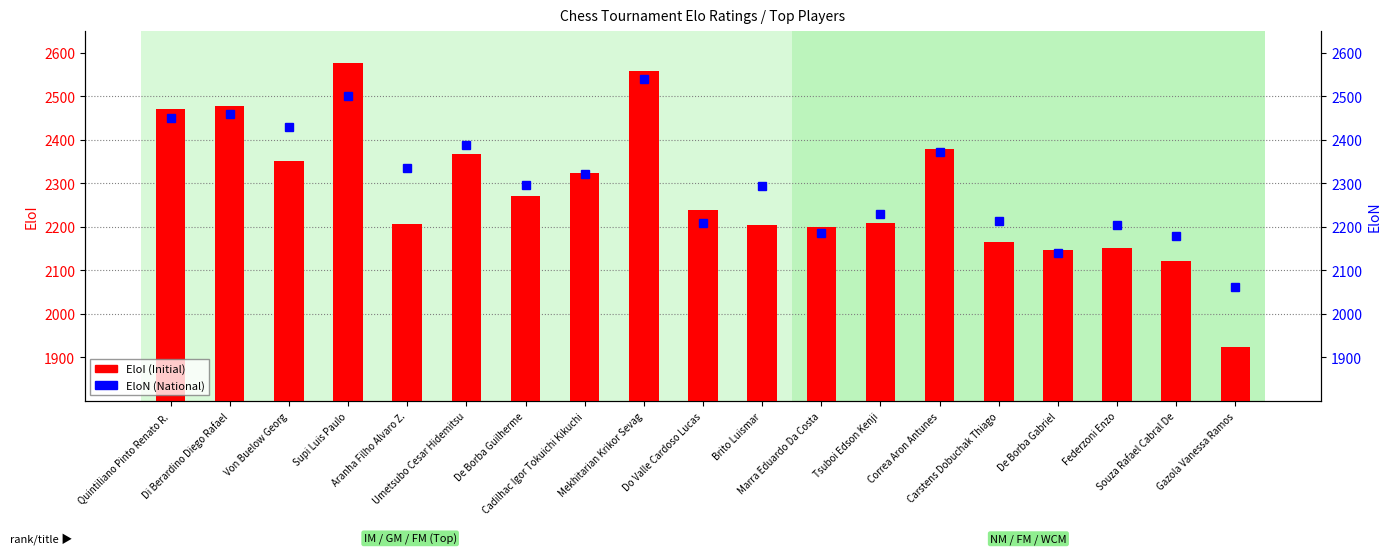

The EloI (Initial) series shows 2367 at Umetsubo Cesar Hidemitsu. True or false?

True